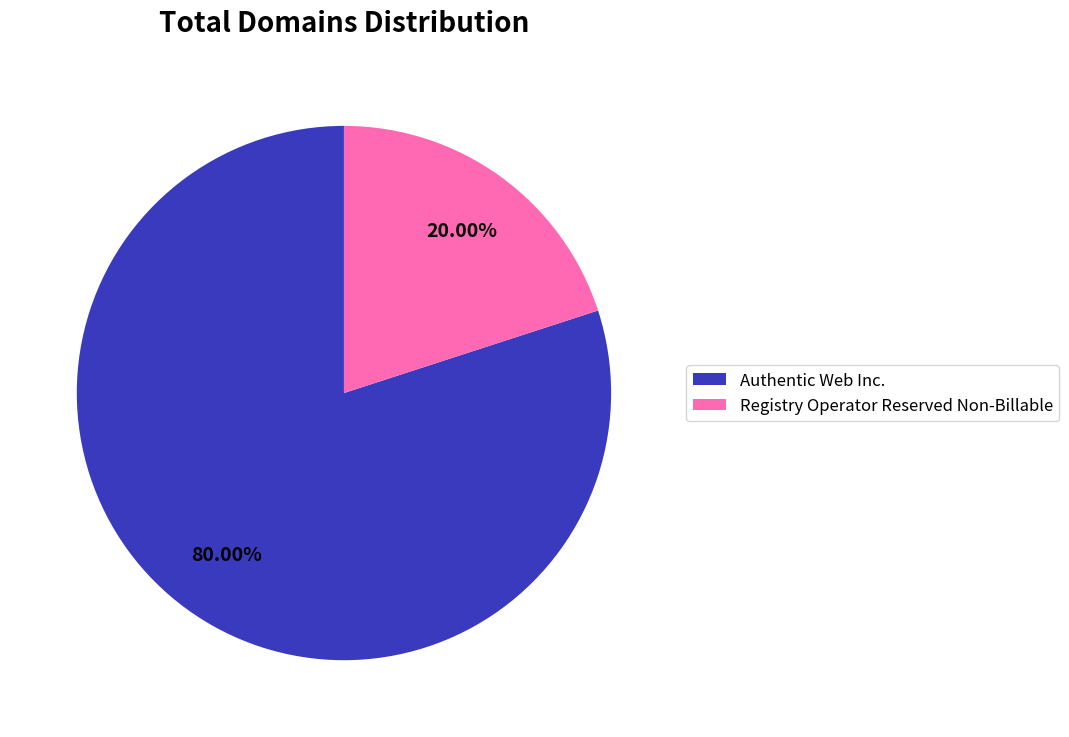

Between Authentic Web Inc. and Registry Operator Reserved Non-Billable, which is larger?

Authentic Web Inc.